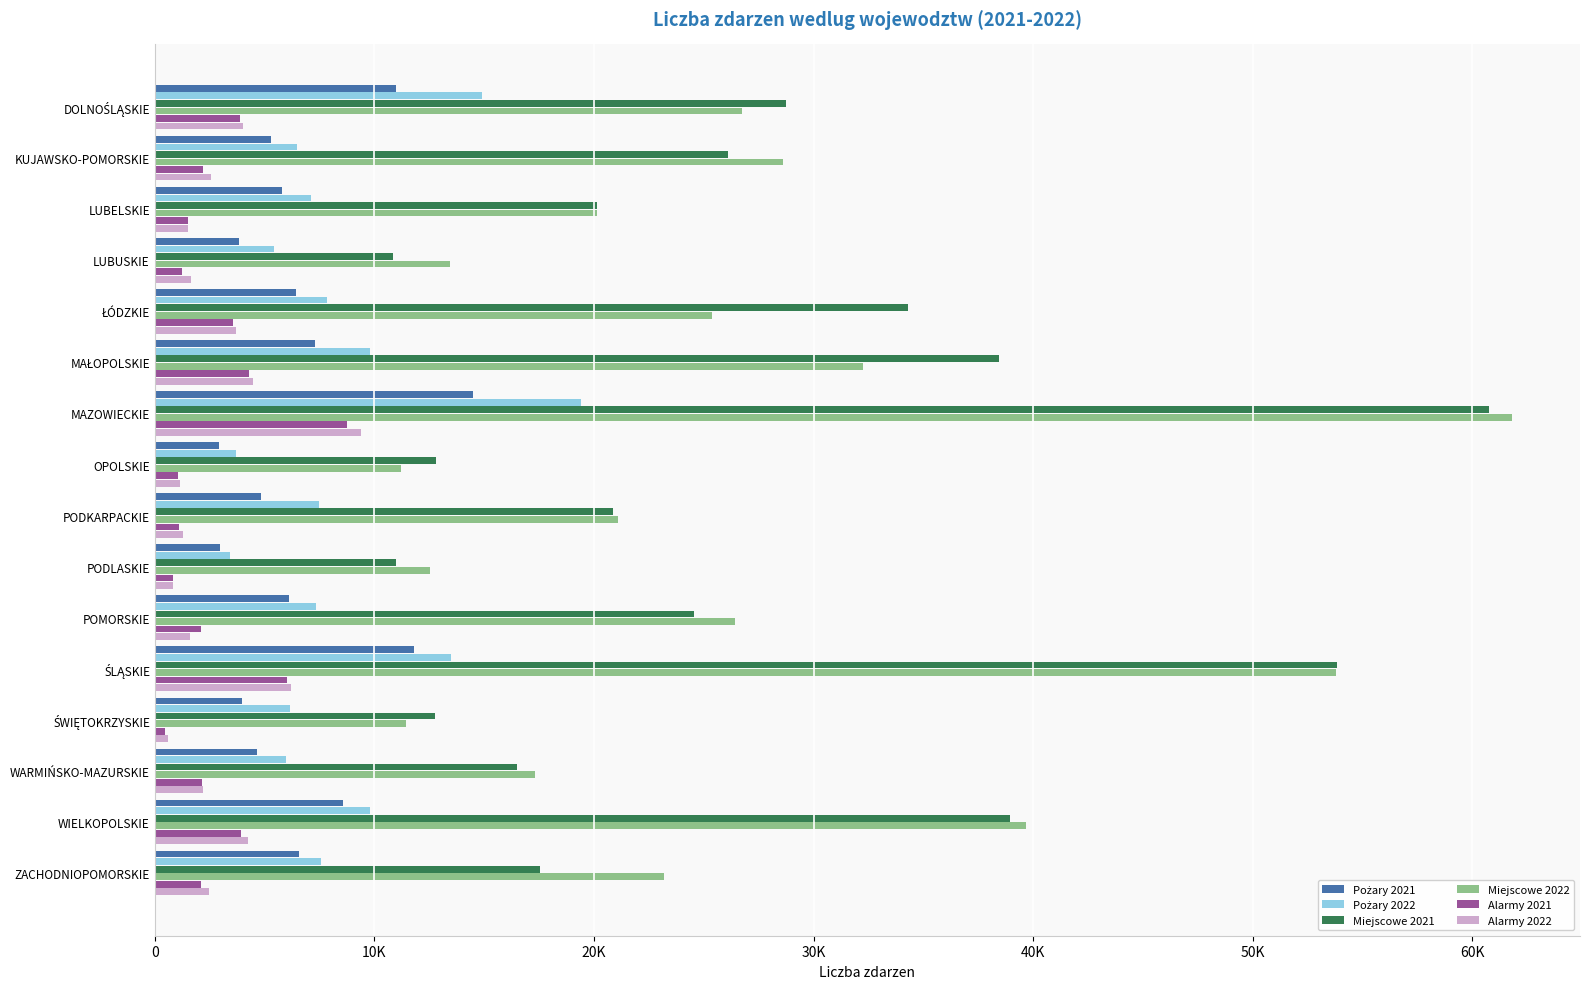

At which category is the sum across all series the highest?

MAZOWIECKIE